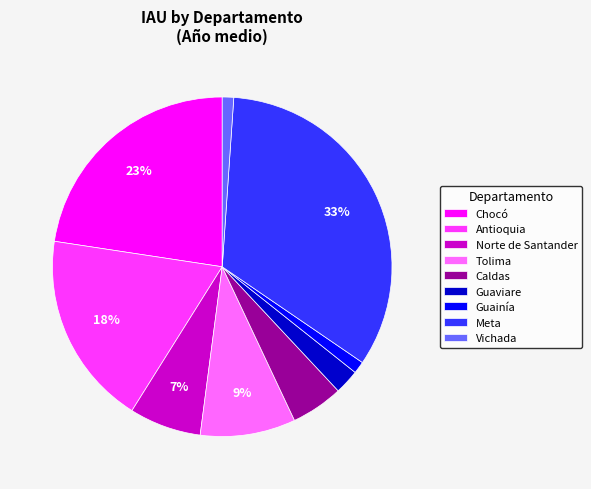

To the nearest percent, what percentage of the pie is Antioquia?

18%